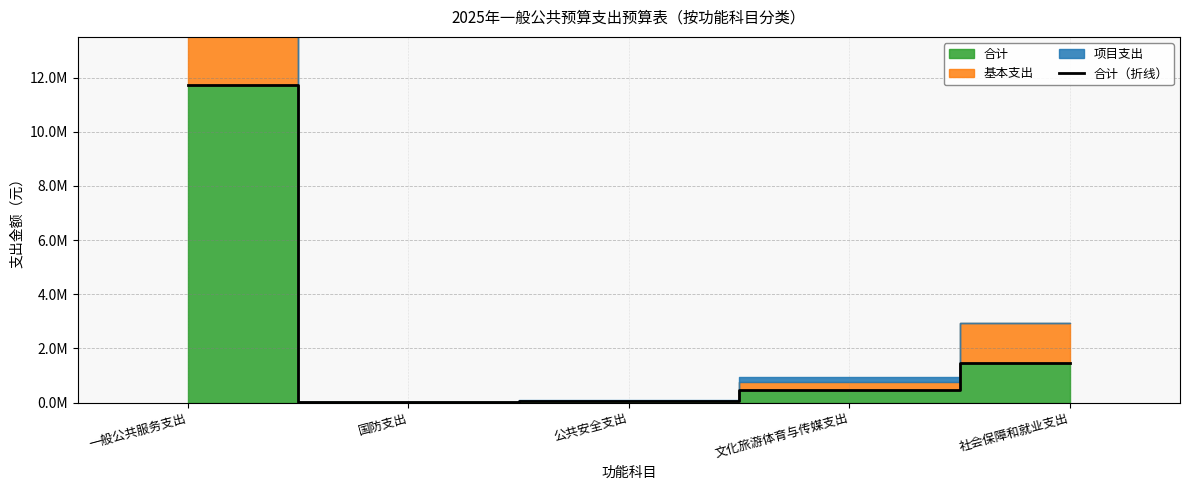

Read the value at 社会保障和就业支出.

1471600.2